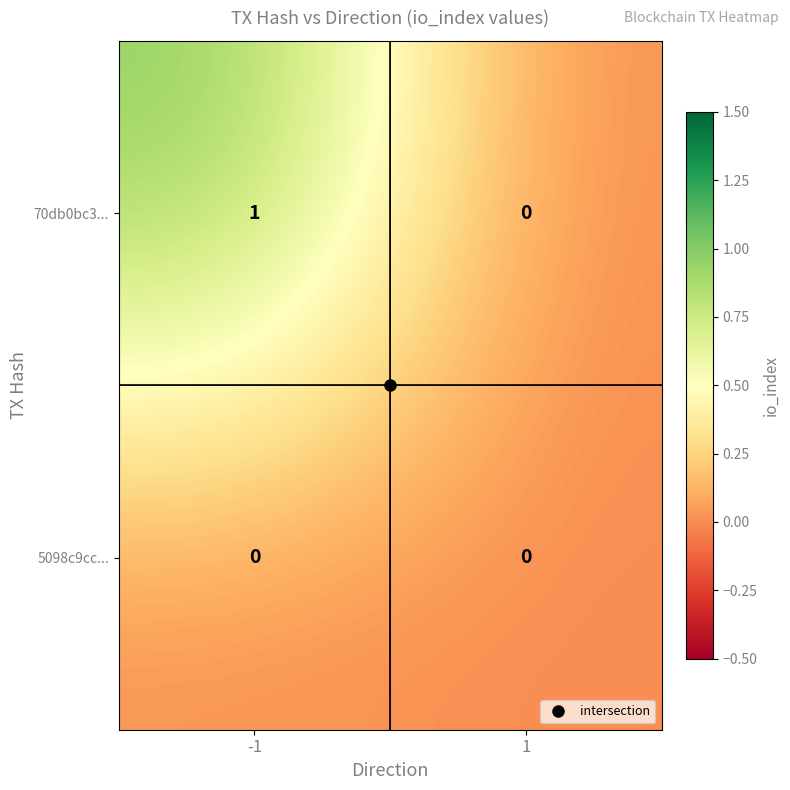

Between -1 and 1, which series saw the biggest shift?

70db0bc3...